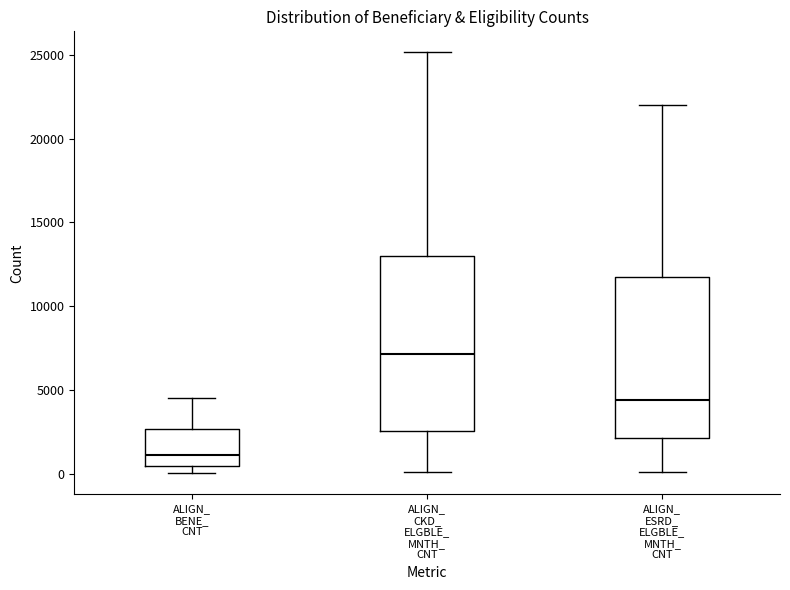

Where does the median line of the box for ALIGN_ ESRD_ ELGBLE_ MNTH_ CNT sit on the y-axis? The values are not printed on the chart, so give them approximately, as read against the axis.

4500